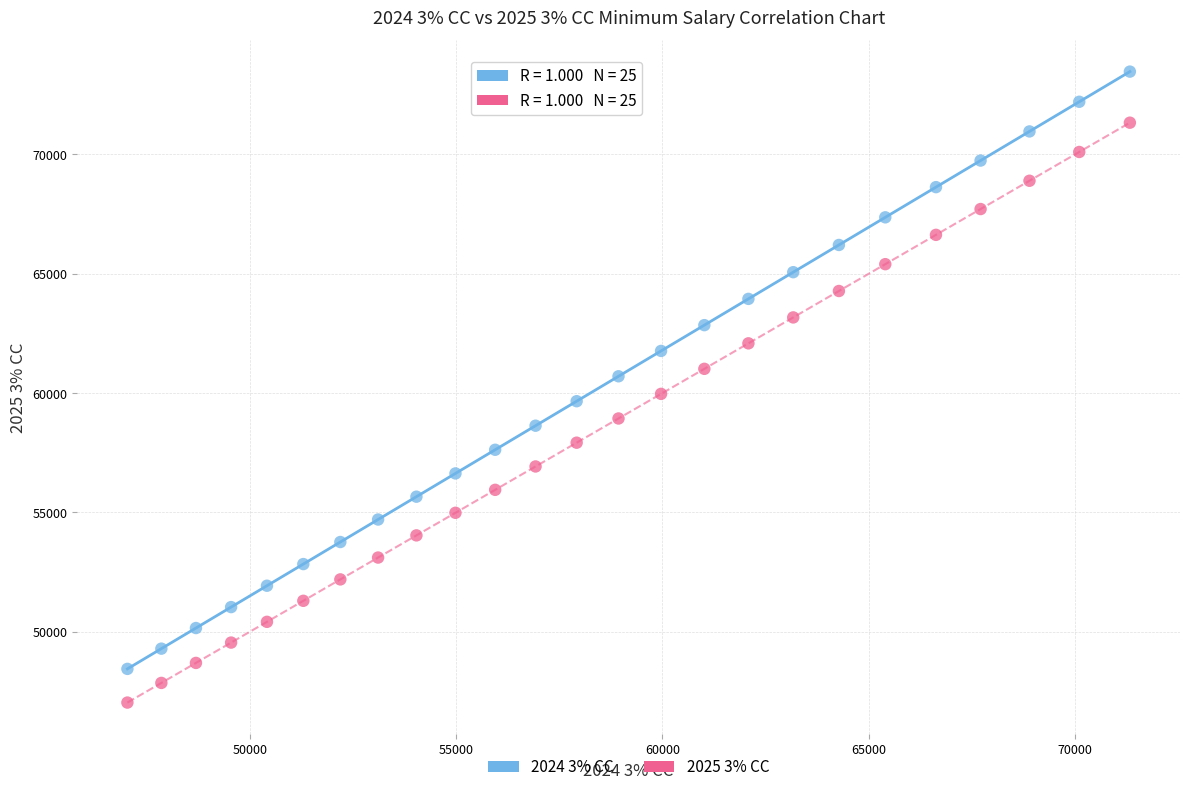

Which series reaches the maximum Y coordinate?

2024 3% CC